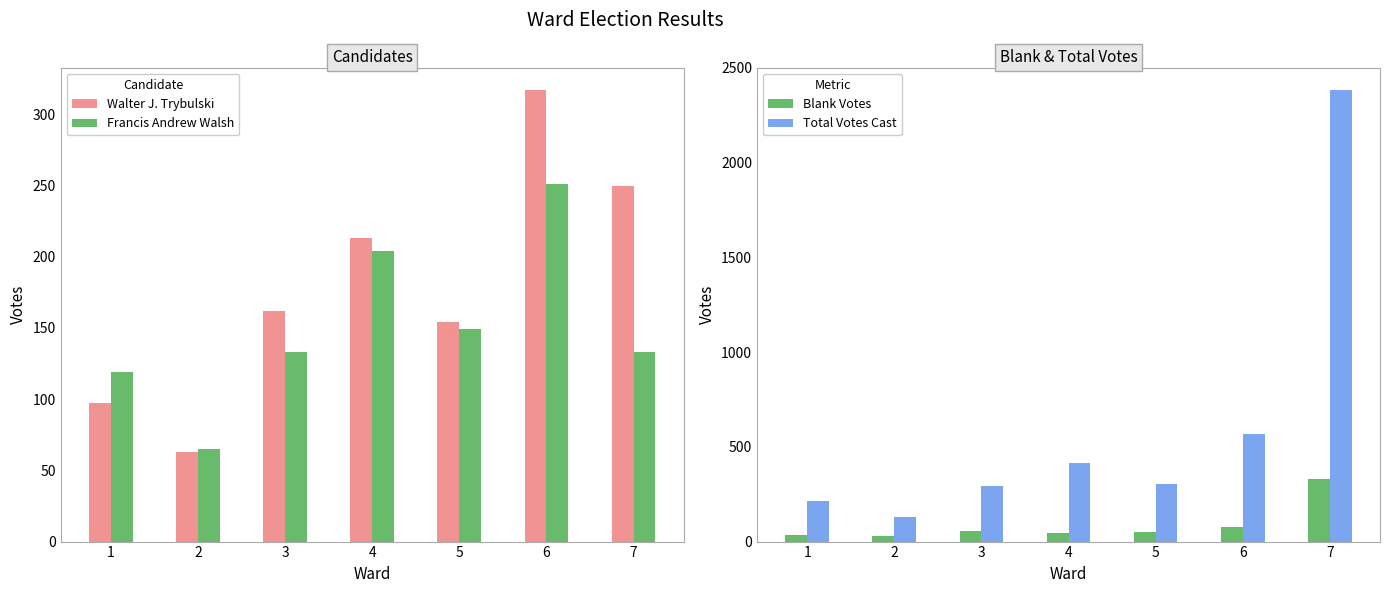

How many values in the Walter J. Trybulski series are below 162?

3